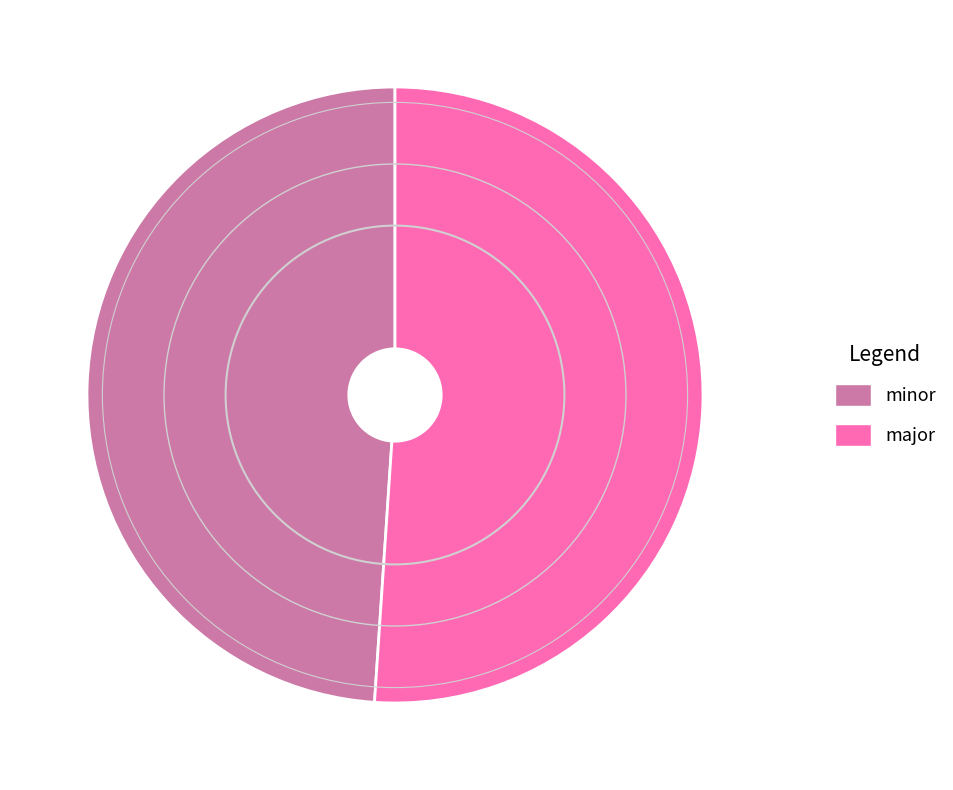

Is there a majority slice in this chart?

Yes